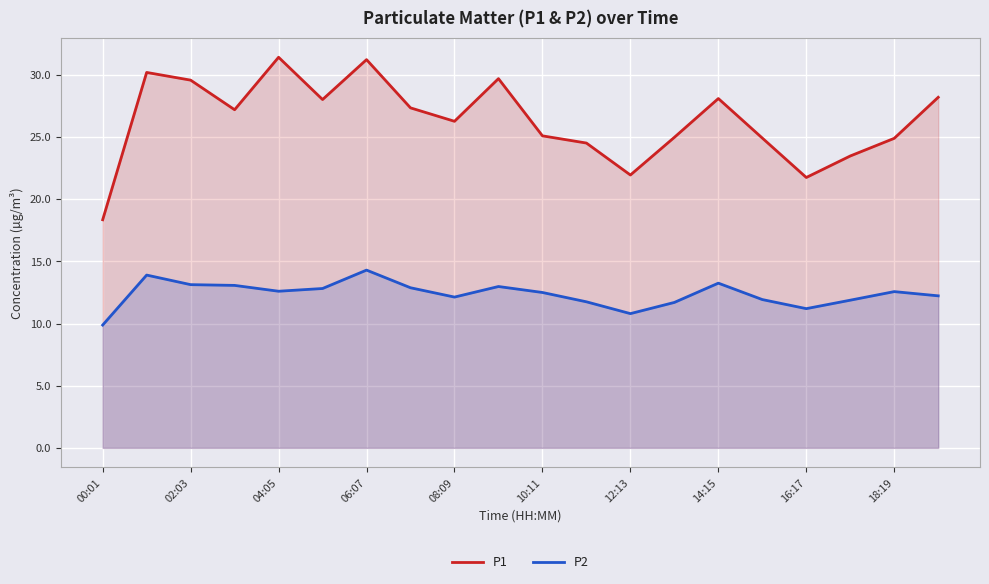

Rank the series at 02:03 from lowest to highest value.

P2, P1